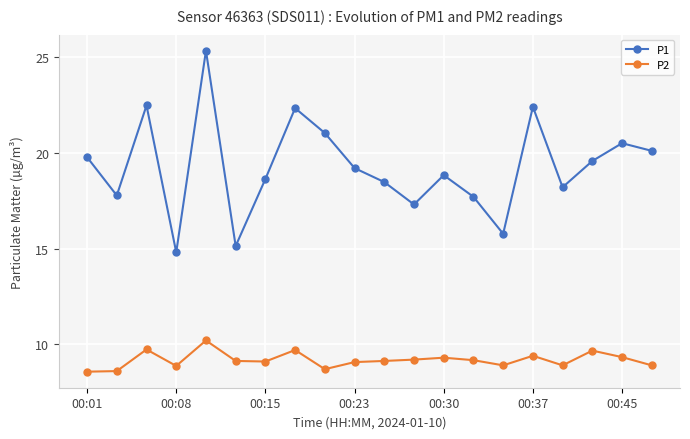

What is the lowest value of the P2 series?

8.6